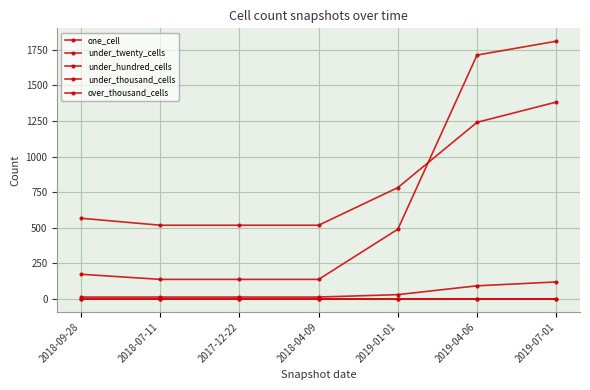

What is the difference between the under_hundred_cells values at 2017-12-22 and 2019-04-06?

79